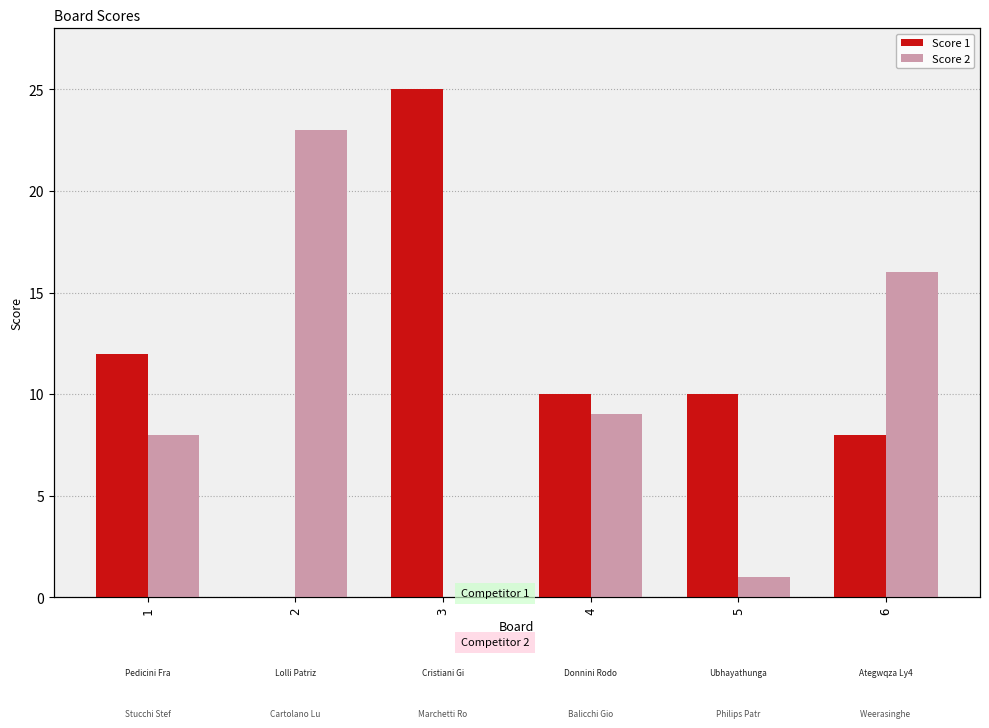

Which series has the largest total across all categories?

Score 1